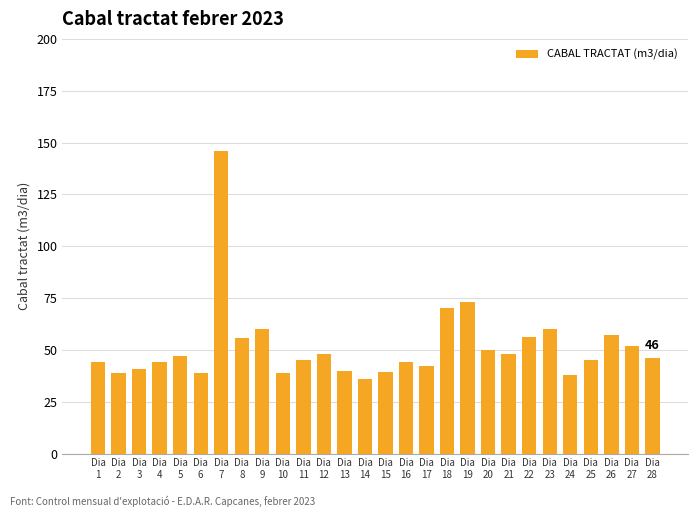

What is the value of the 25th bar from the left?

45.0